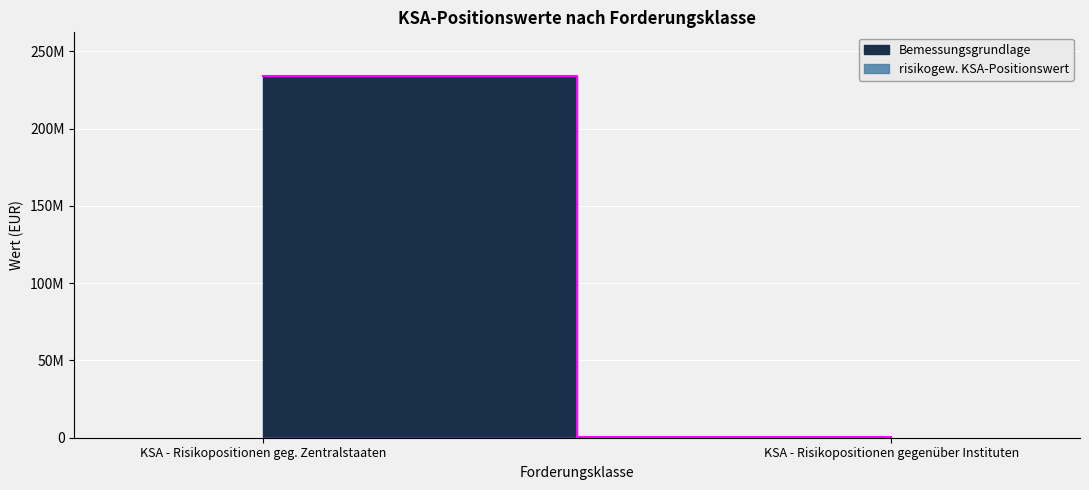

Reading left to right, what are all the values shown in this chart?

Bemessungsgrundlage: 234203213.2	369305.2
risikogew. KSA-Positionswert: 0.0	73861.1